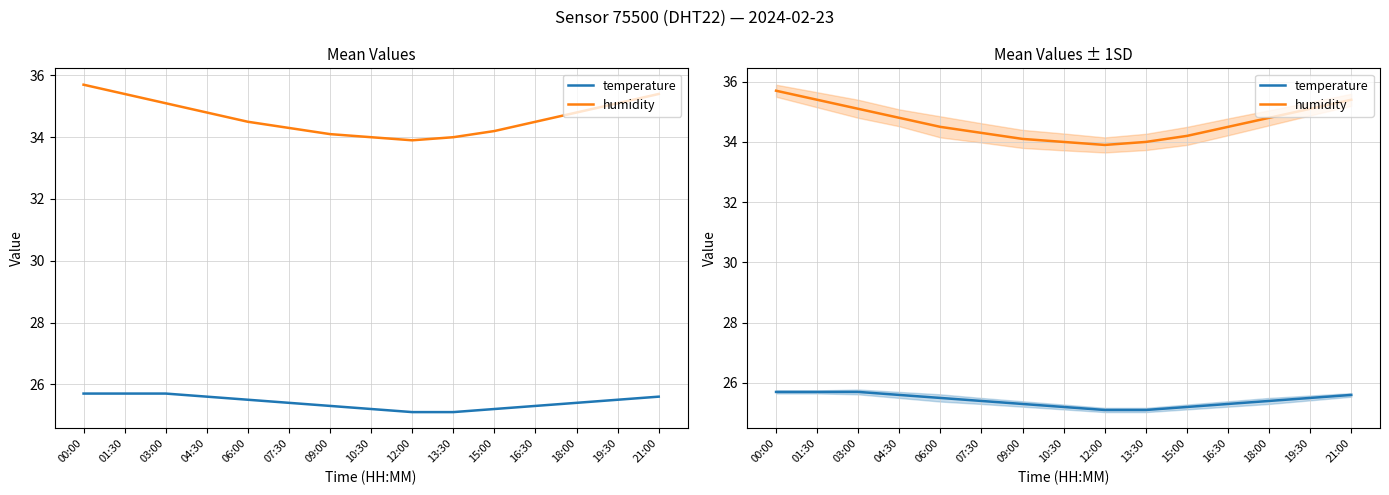

At which label is humidity closest to 34?

10:30